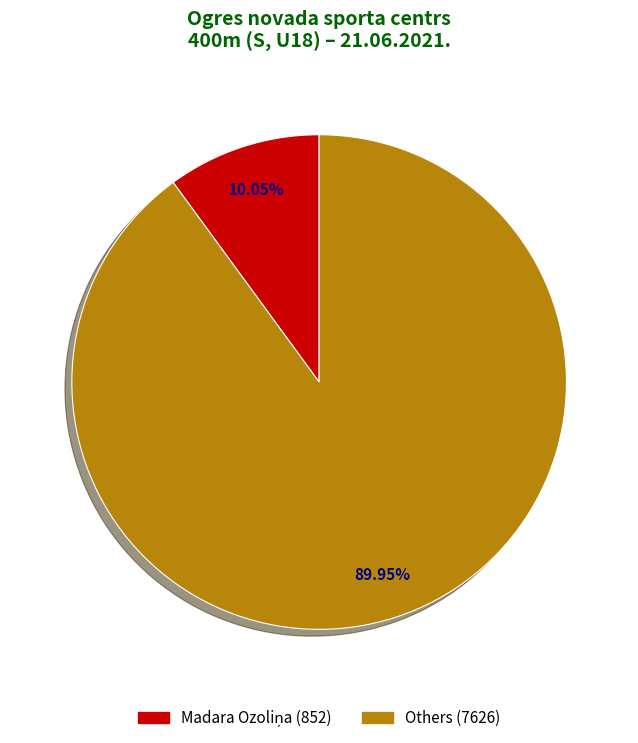

Count the number of slices in the pie.

2